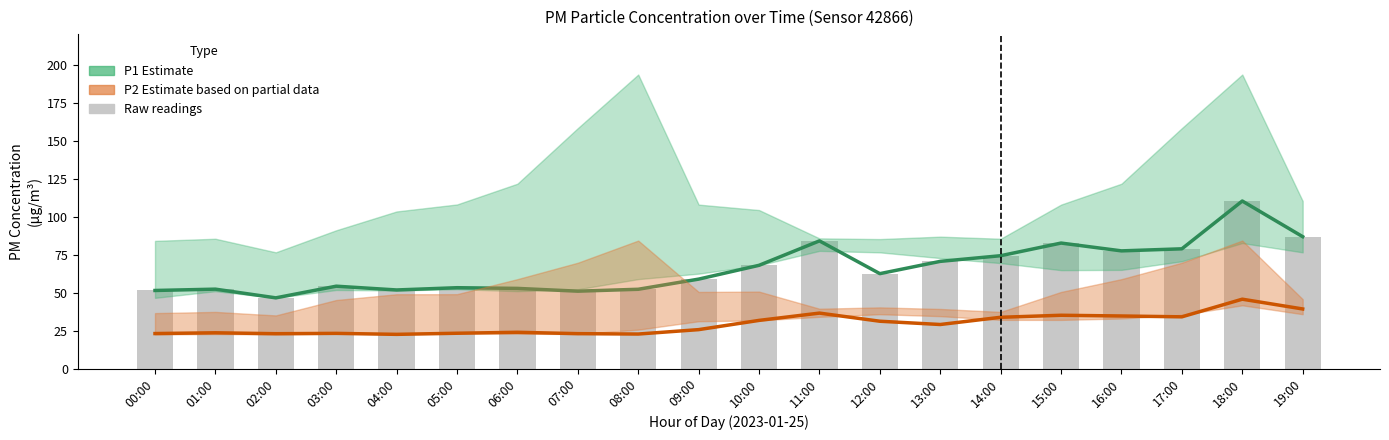

Rank the series by their maximum value, from lowest to highest.

P2 Estimate, P1 Estimate, Raw P1 readings